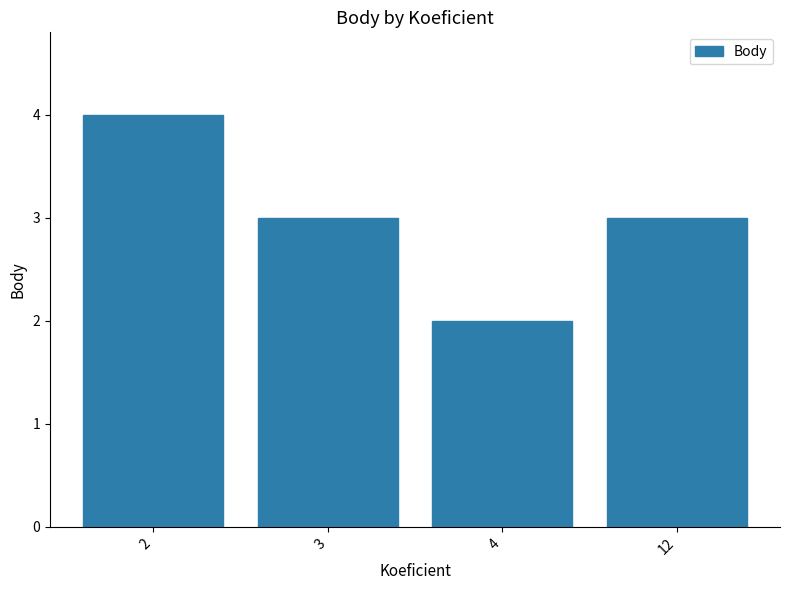

Which label corresponds to the smallest value in the chart?

4